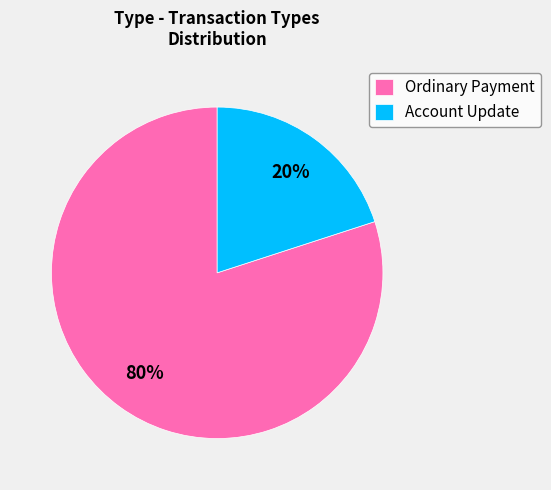

The Ordinary Payment slice represents 28% of the pie. True or false?

False